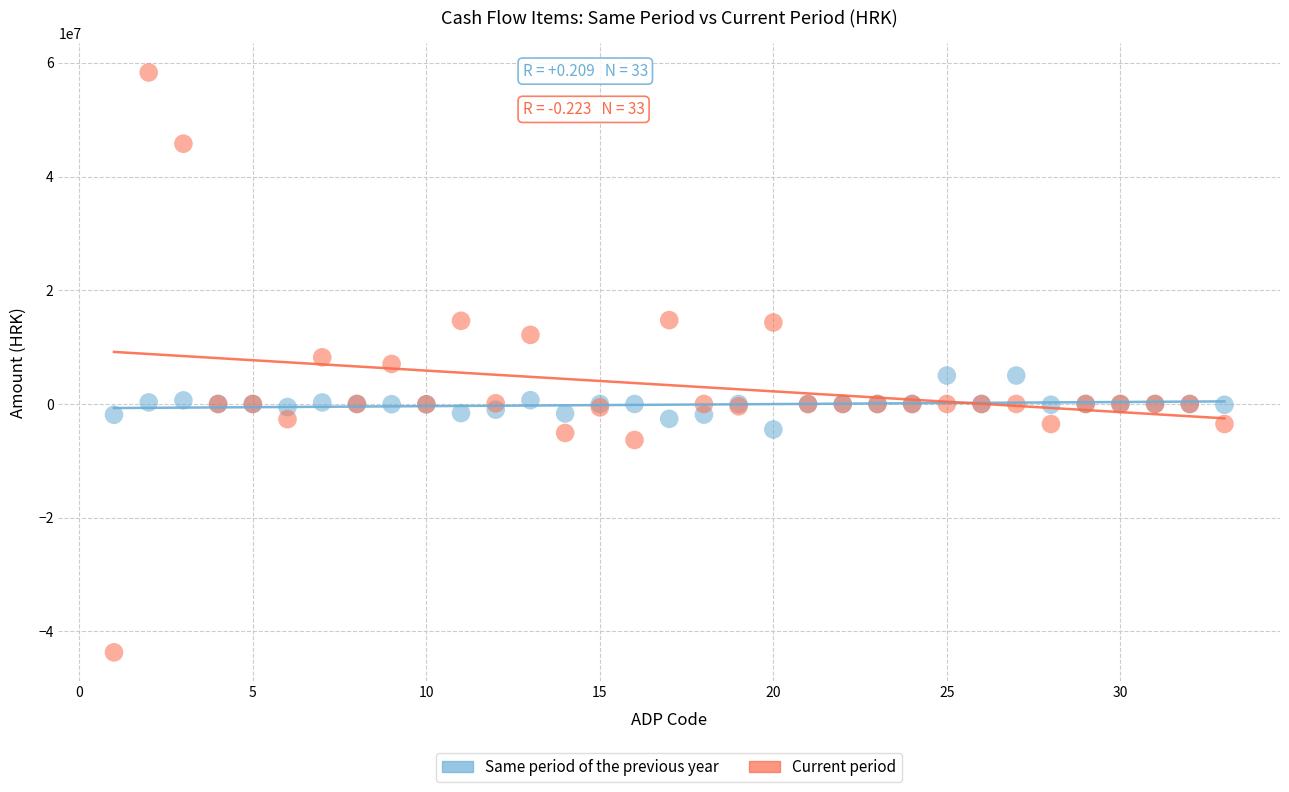

Which series contains the lowest Y value?

Current period